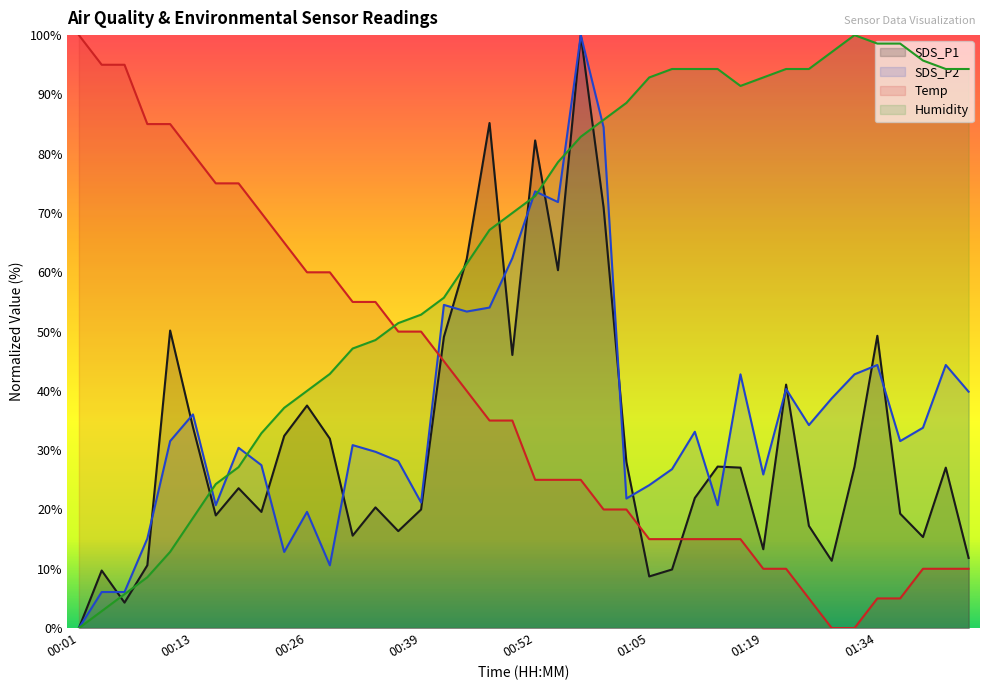

What is the sum of the Humidity values at 01:25 and 00:11?

107.1